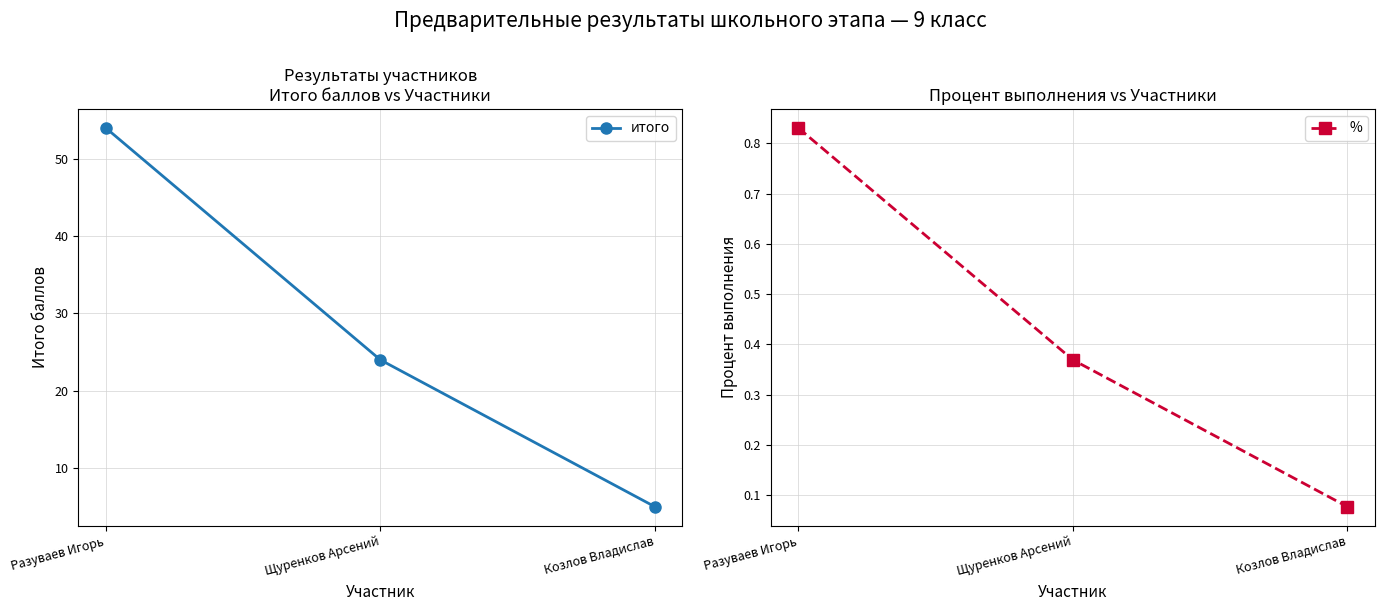

How many data points in итого are less than 24?

1